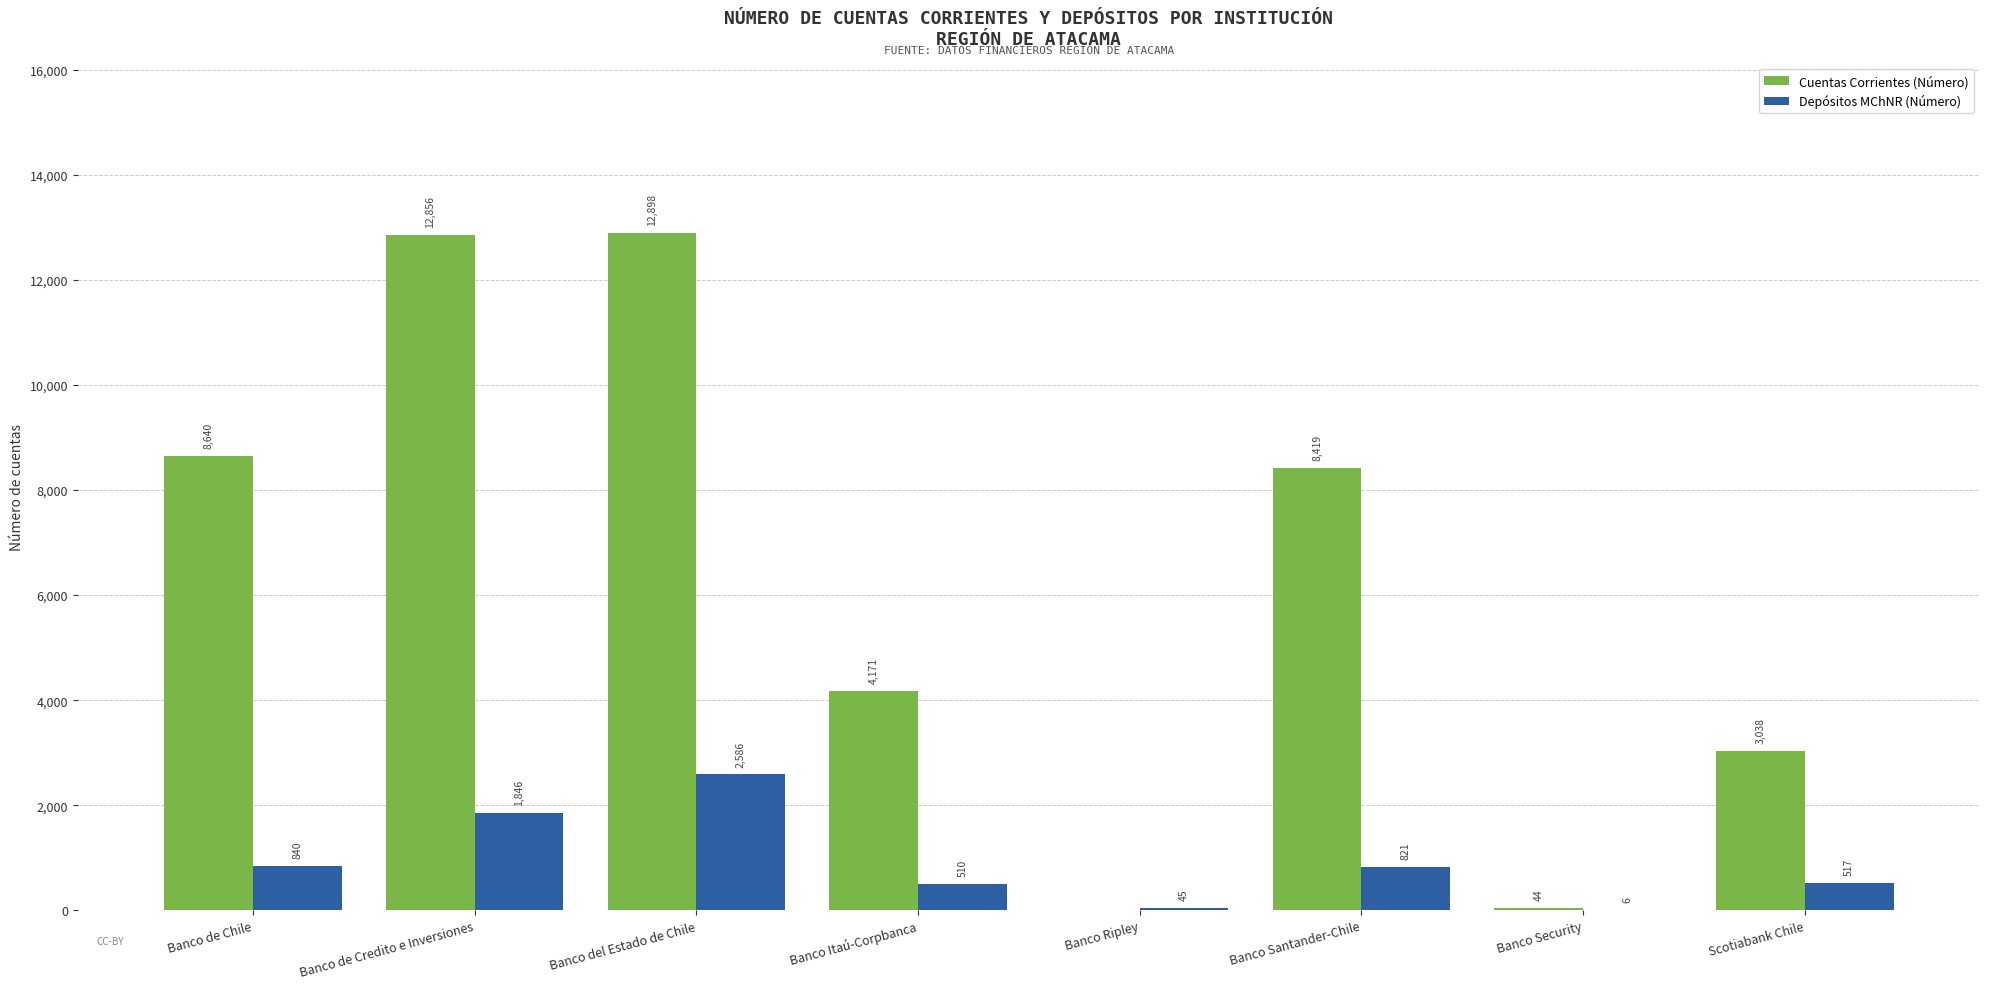

How many series are shown in this chart?

2